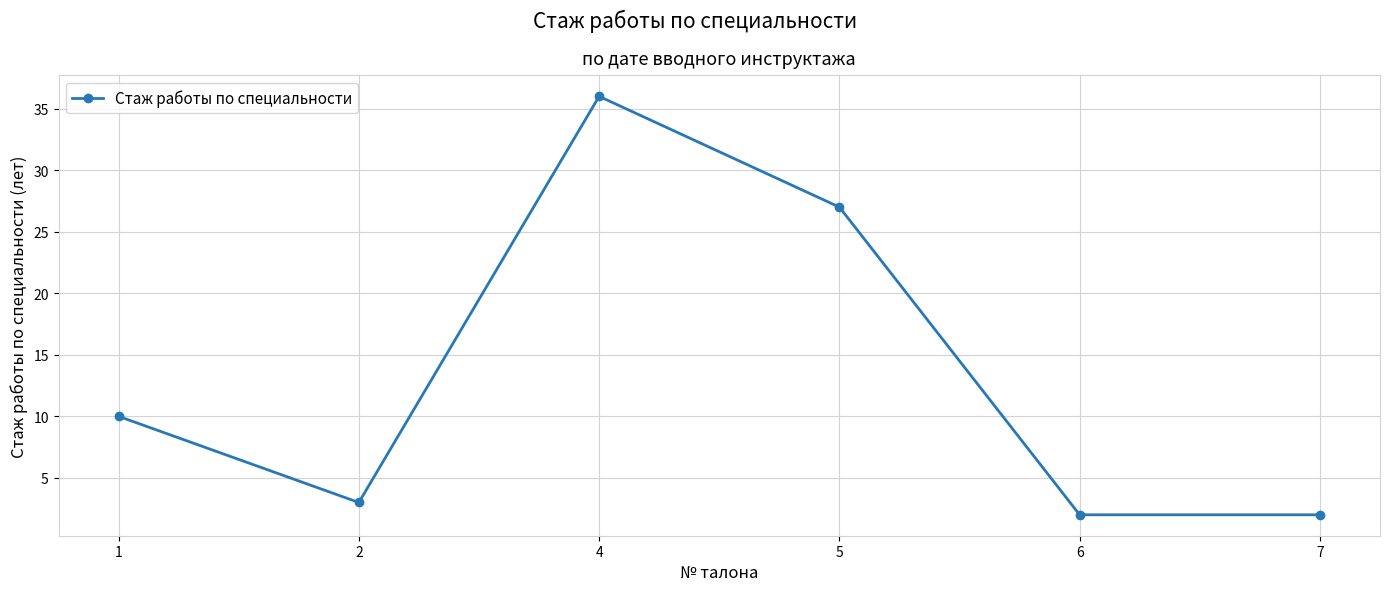

How many values are below 10?

3